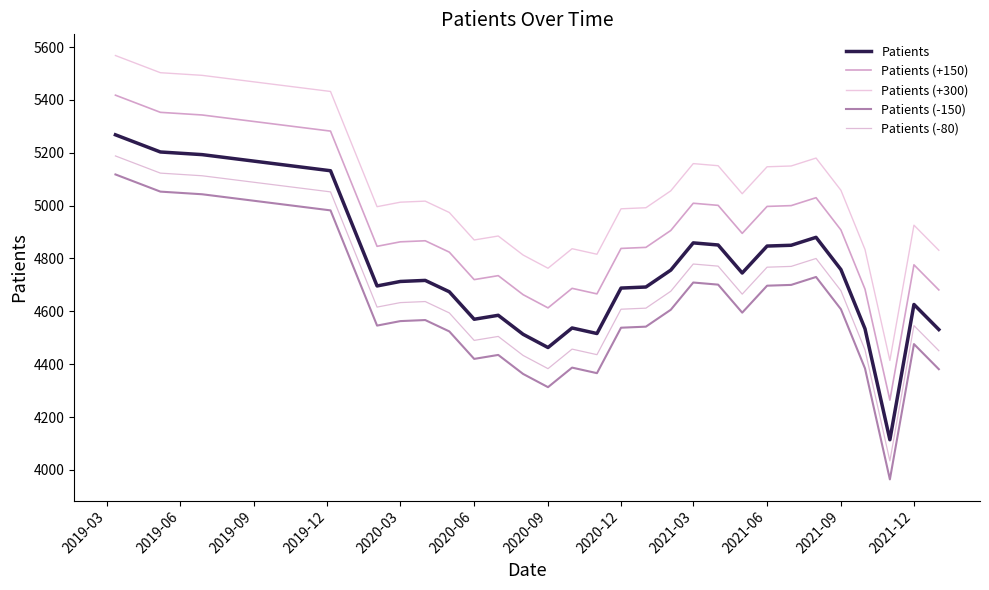

Is this an area chart (filled region under the line)?

No